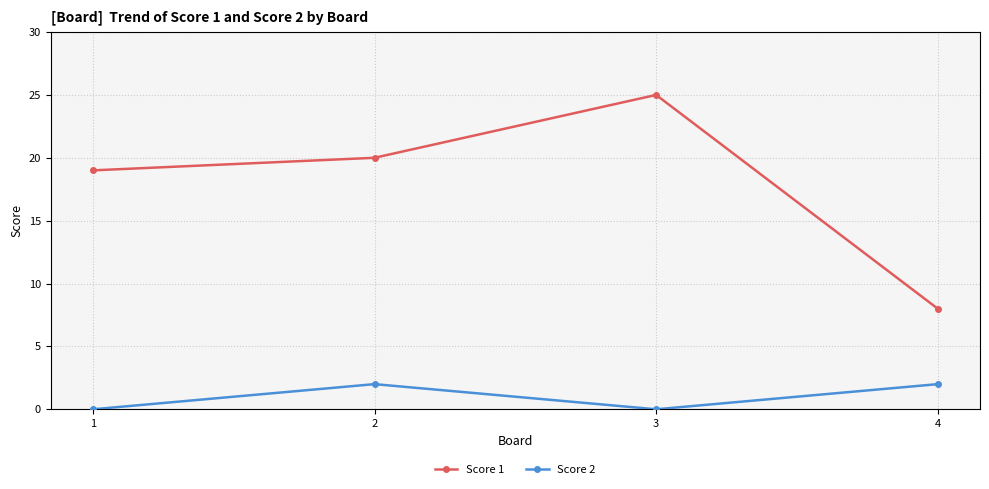

What is the difference between the maximum and minimum values in the Score 2 series?

2